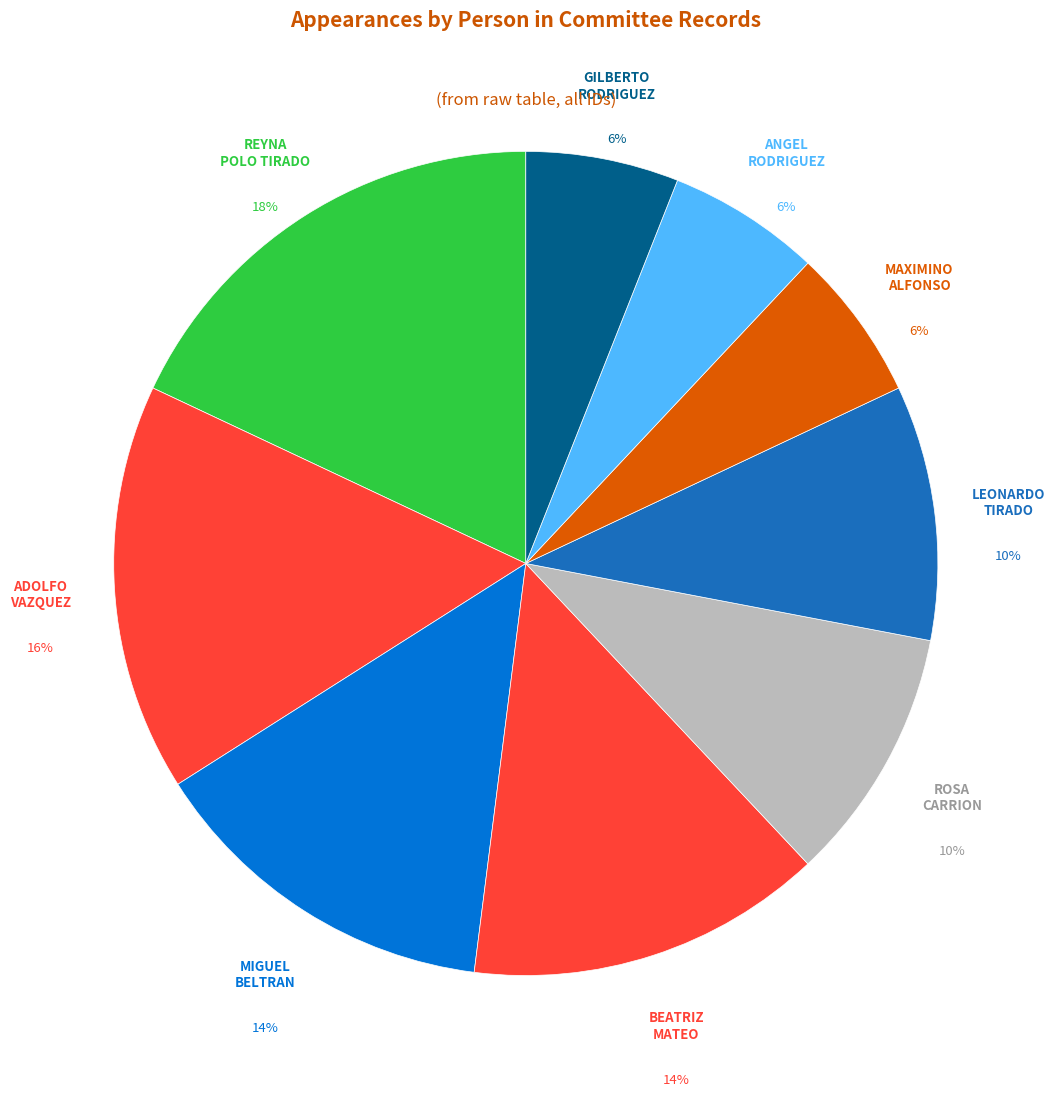

Which category has the biggest portion of the pie?

REYNA POLO TIRADO